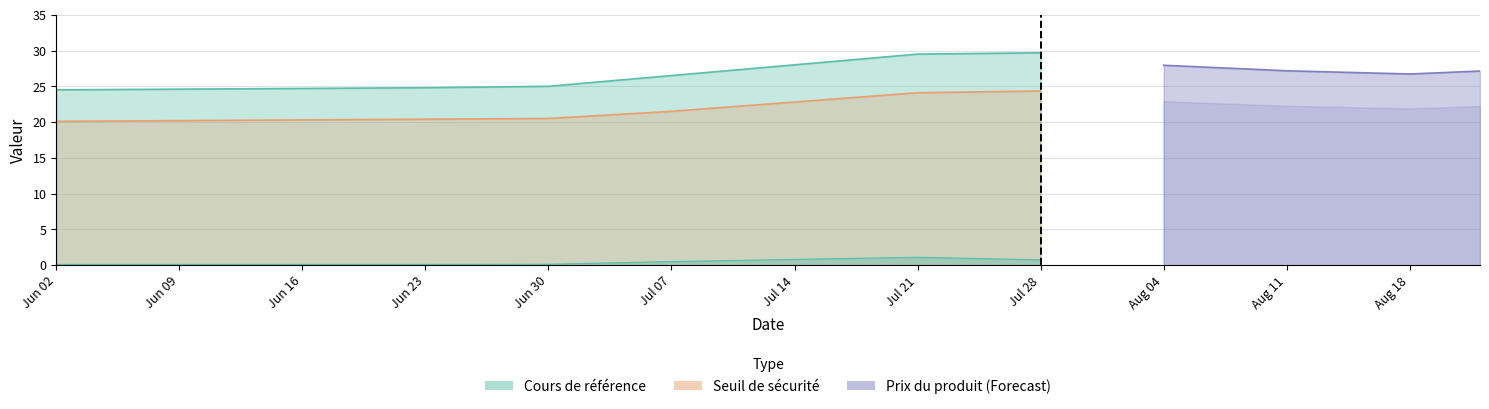

What is the label of the 10th point from the right?

2025-06-23